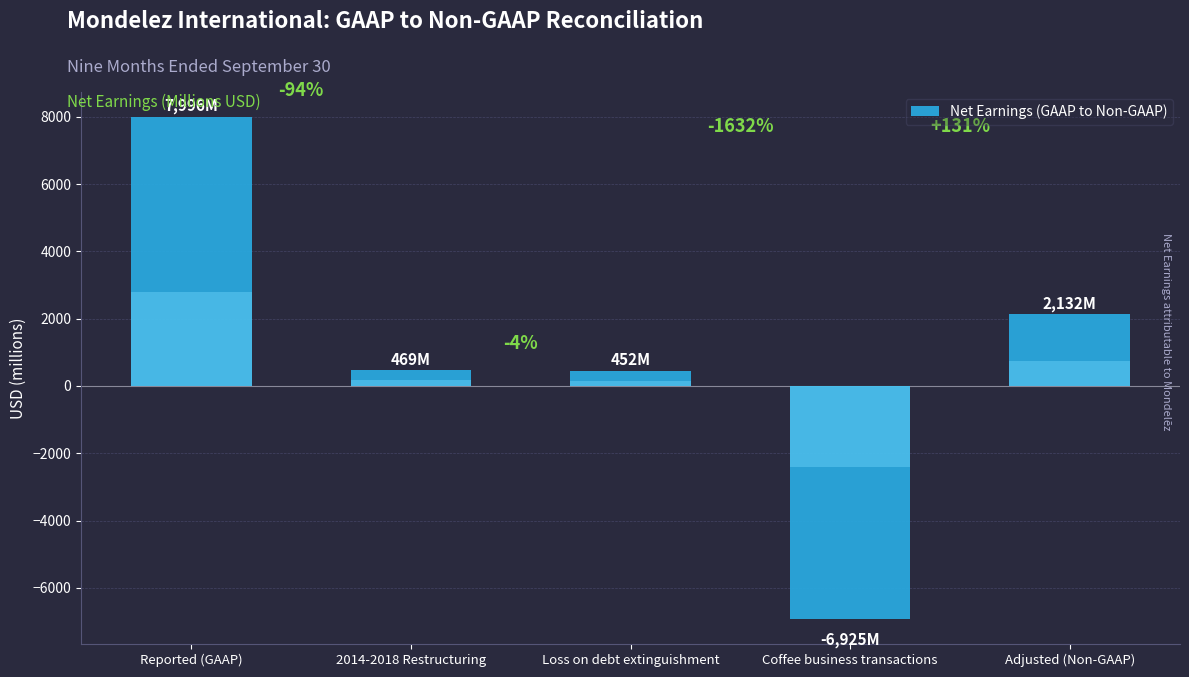

Are the bars grouped side by side (vs. stacked)?

No